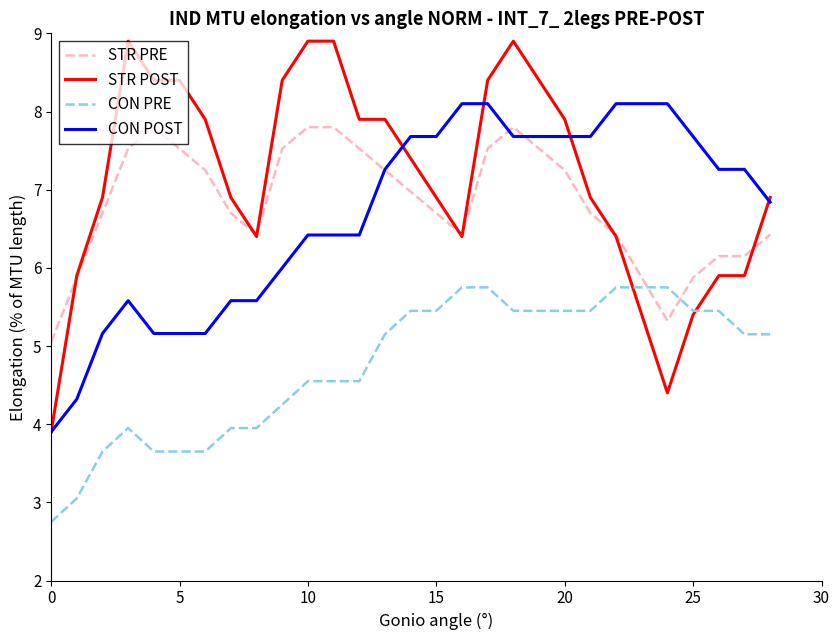

True or false: CON PRE and CON POST cross at least once.

False